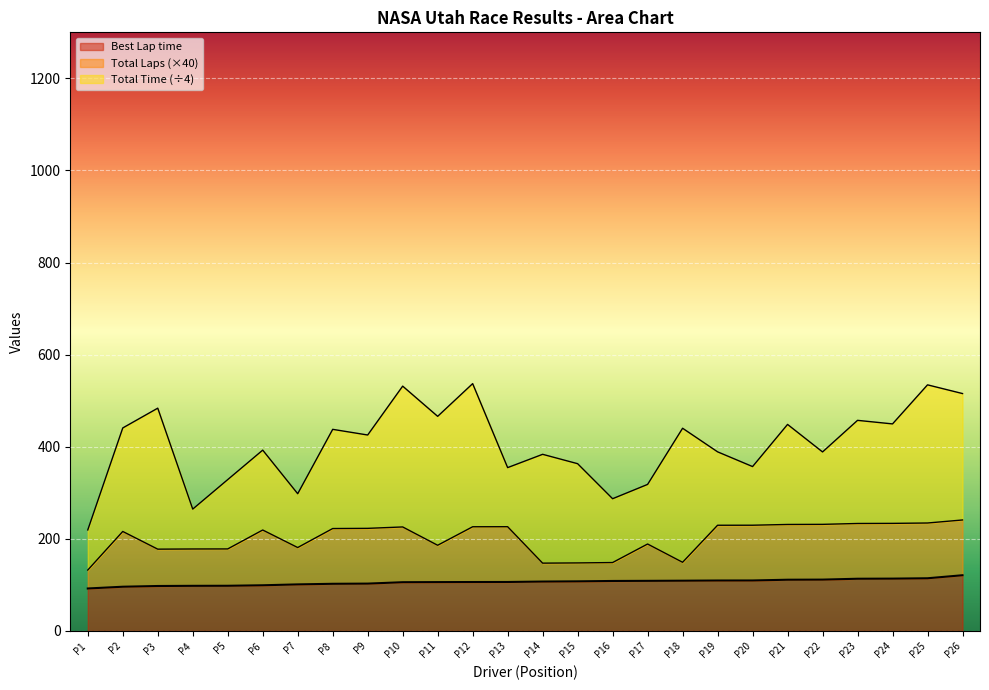

What is the maximum value for Best Lap time?

121.1